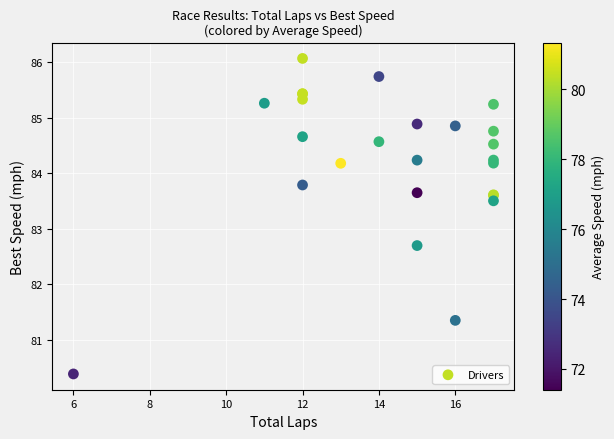

What Y value in the scatter plot is closest to 83?

82.7